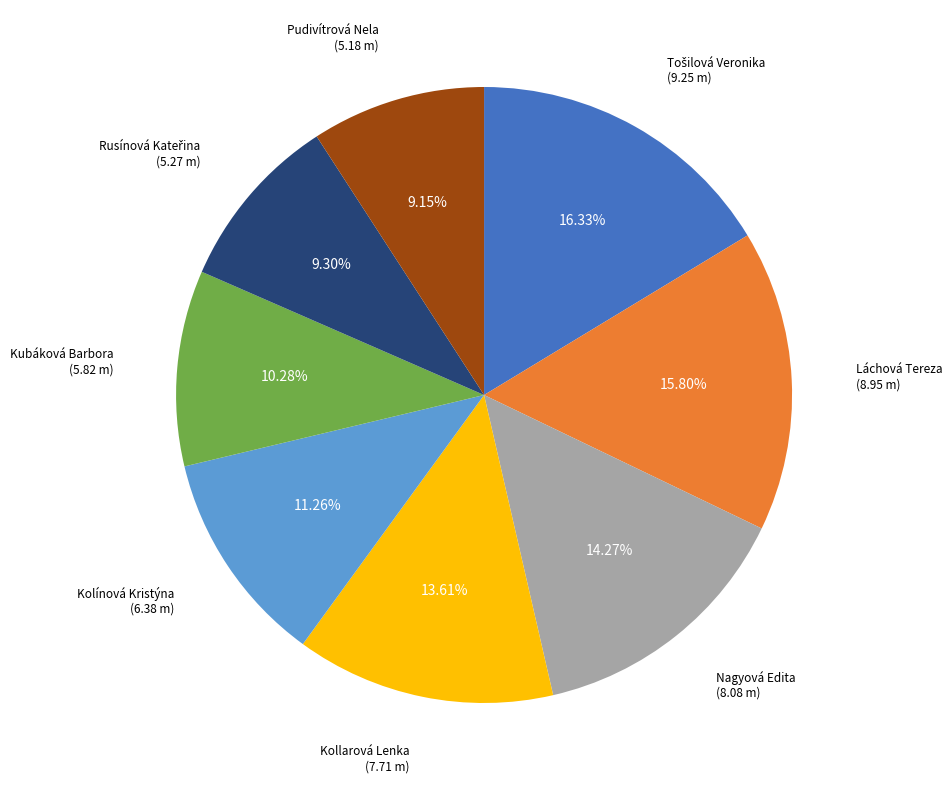

Is there any slice that represents more than half of the pie?

No